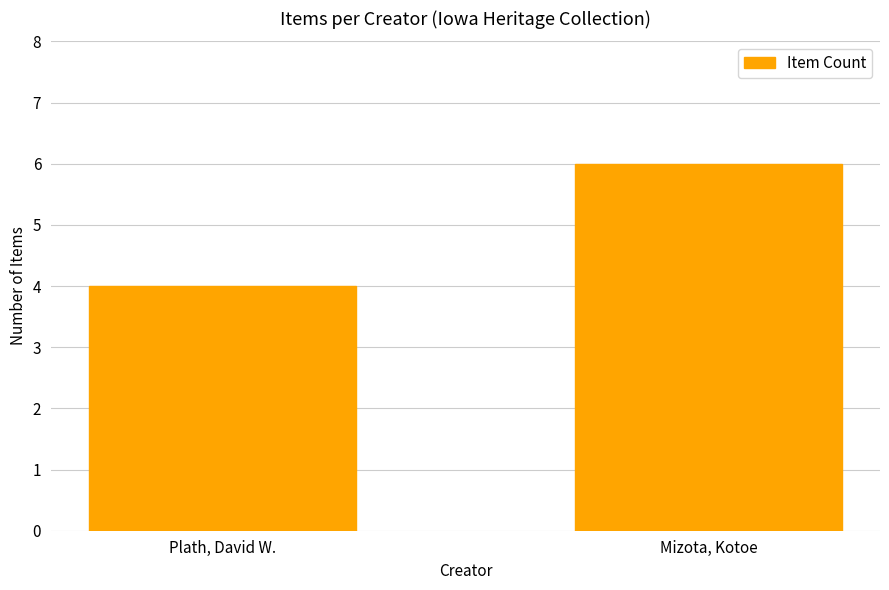

What is the value of the 1st bar from the left?

4